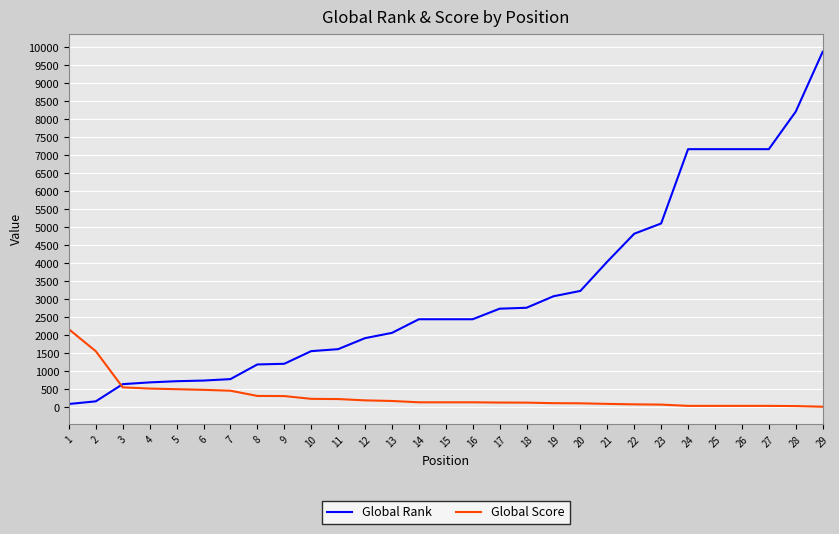

What is the highest value of the Global Rank series?

9879